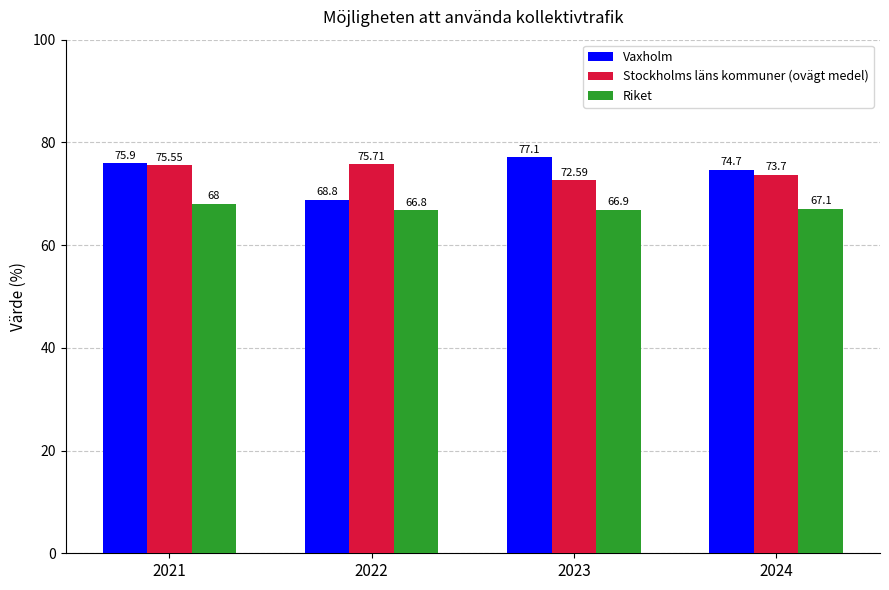

Which series has the largest range (max minus min)?

Vaxholm